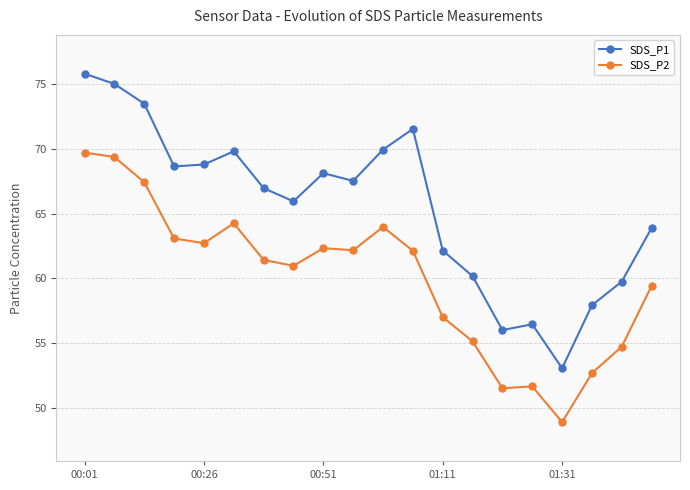

Which series has the widest spread of values?

SDS_P1